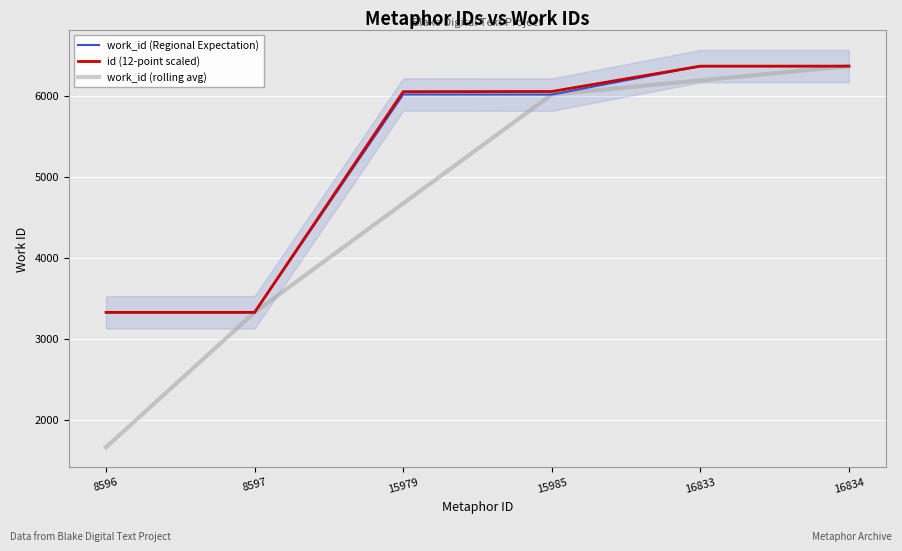

Between 8597 and 8596, which is larger?

8597